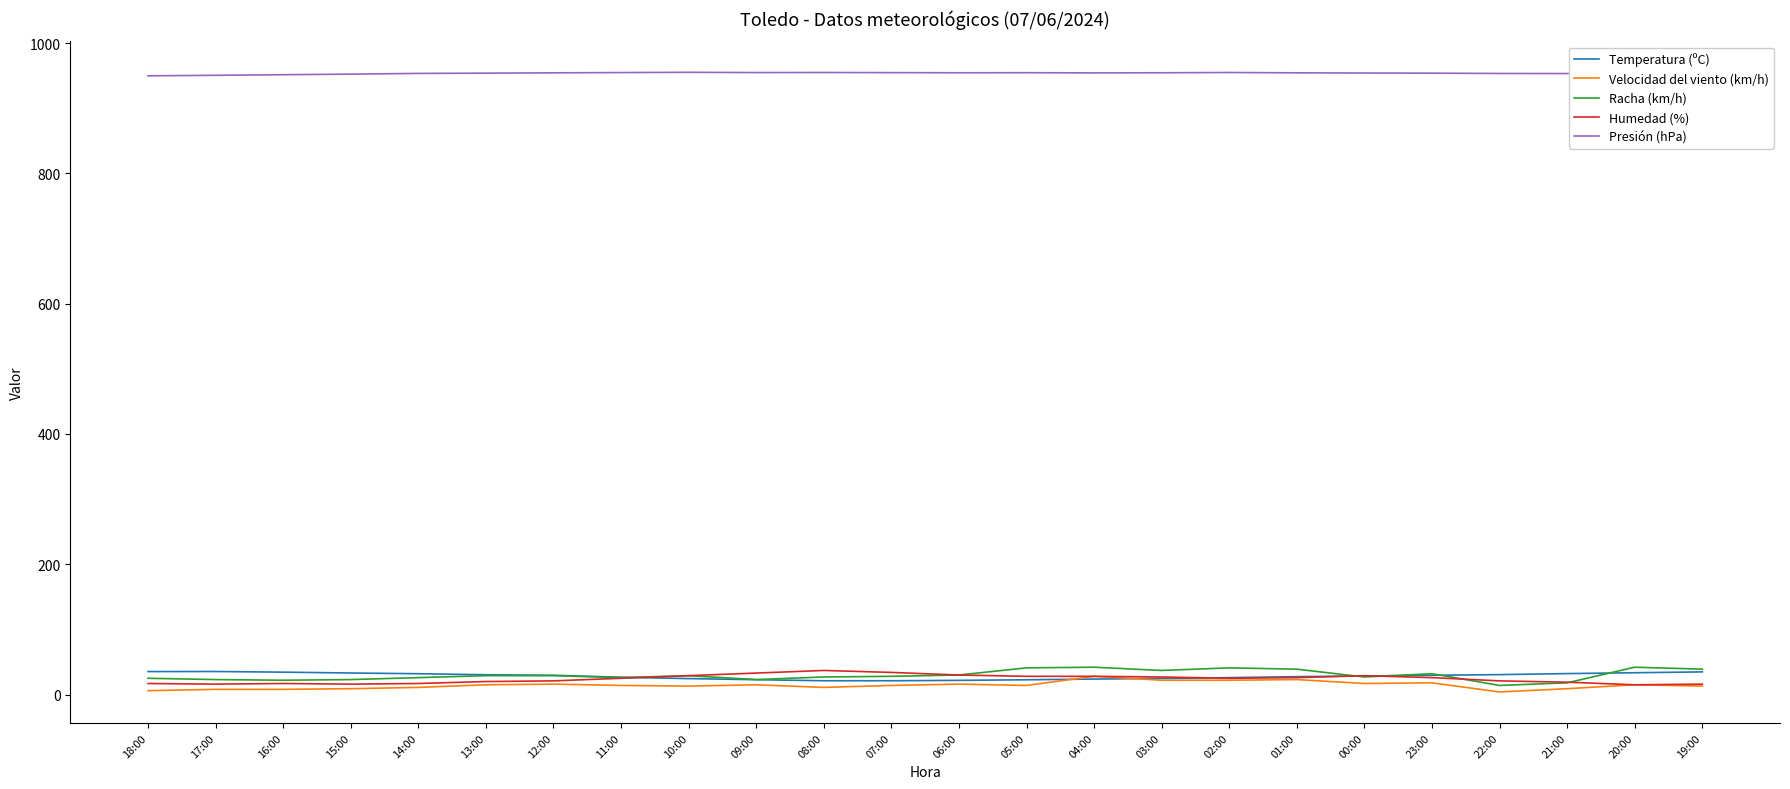

What is the greatest value displayed?

955.2